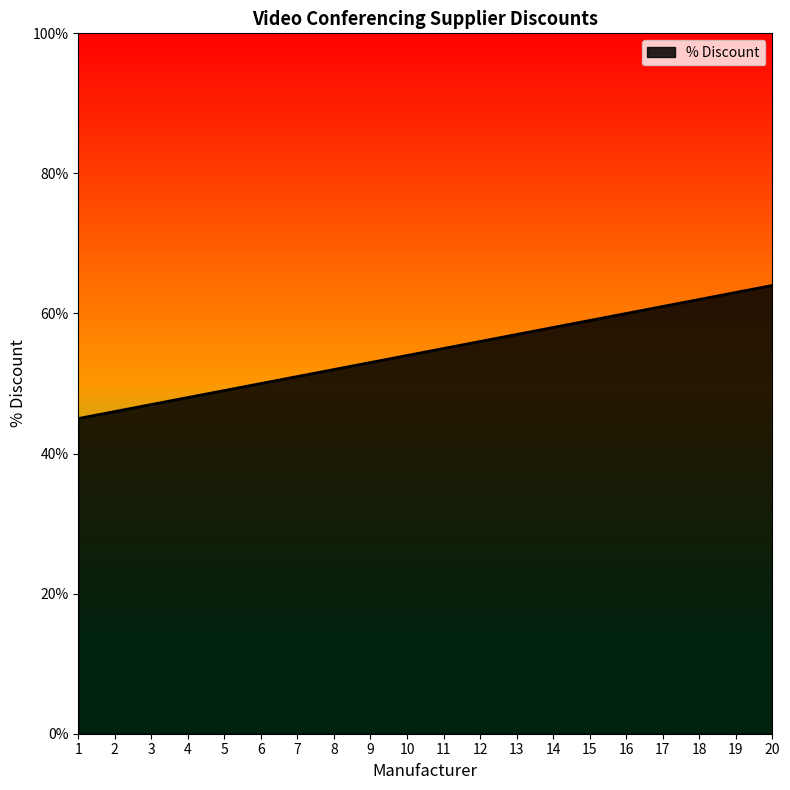

At which category does the chart reach its peak across all series?

20